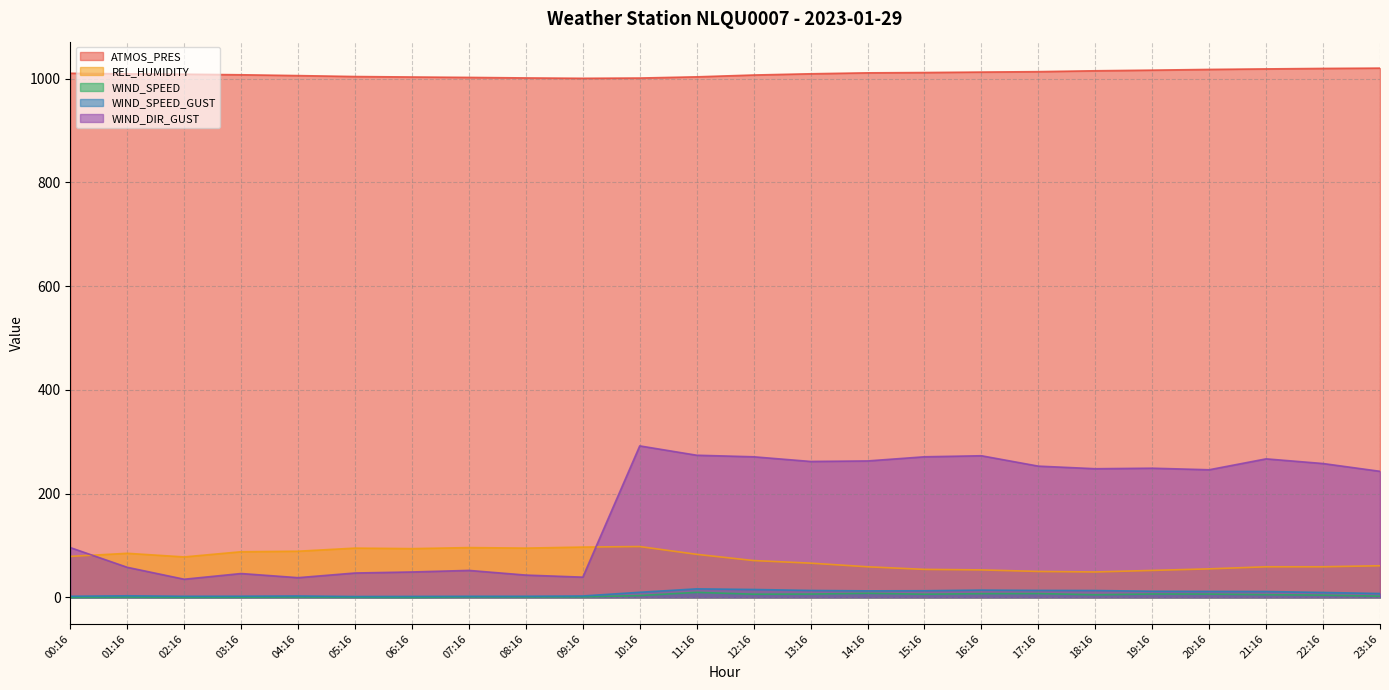

What is the spread (max minus min) of values at 07:16?

1001.2